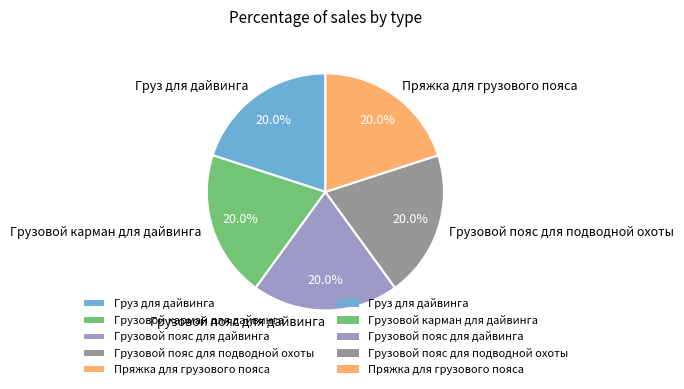

Count the number of slices in the pie.

5